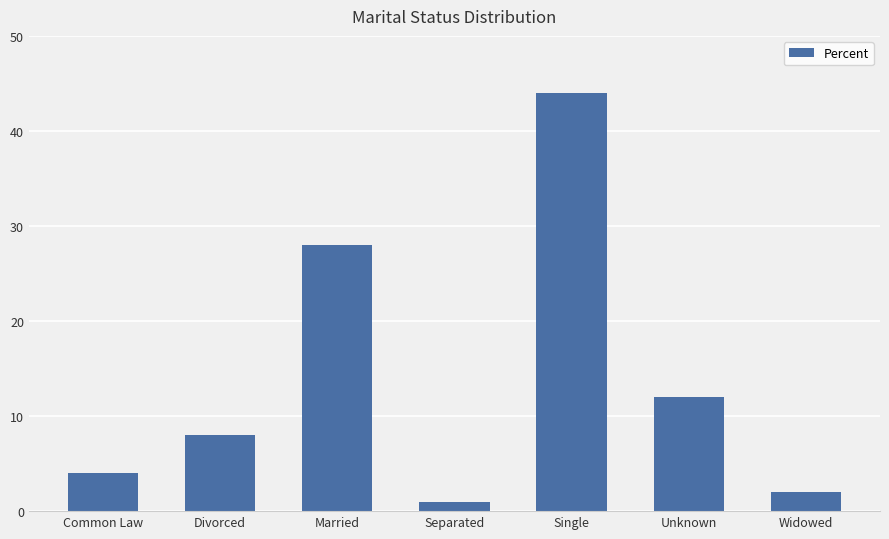

What is the change in value from Separated to Widowed?

+1